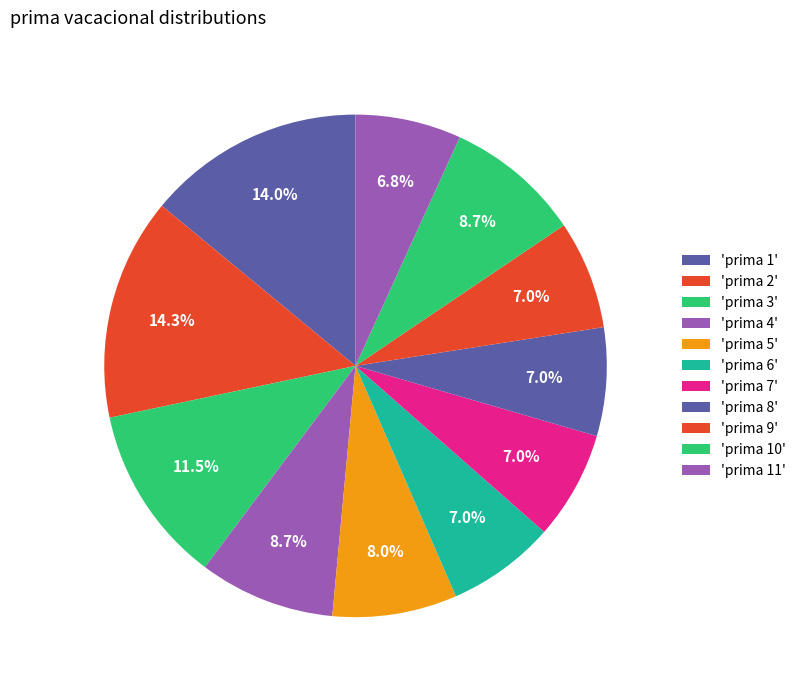

Count the number of slices in the pie.

11